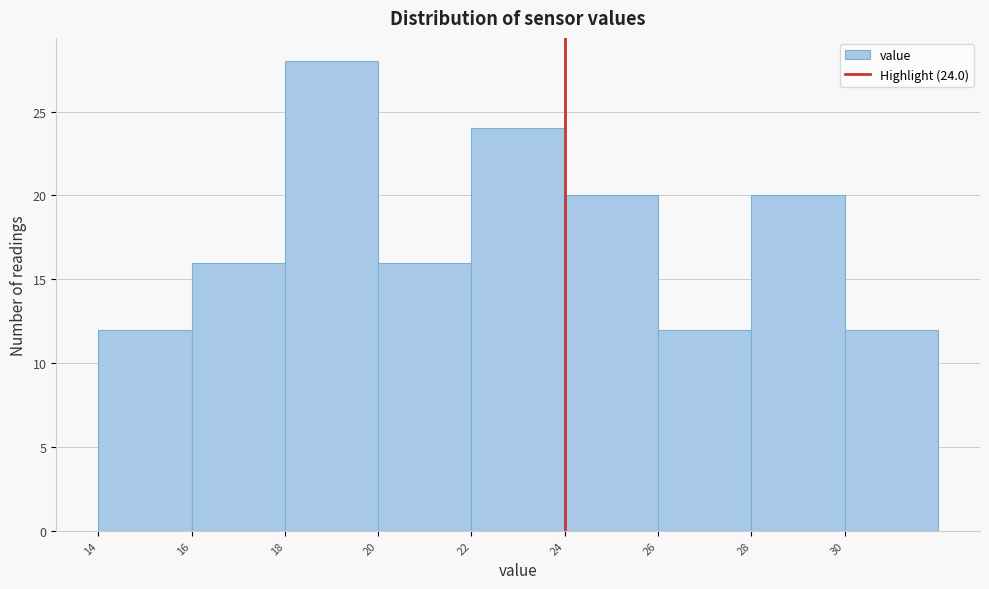

Over which range of the x-axis is the bar tallest?

18 to 20